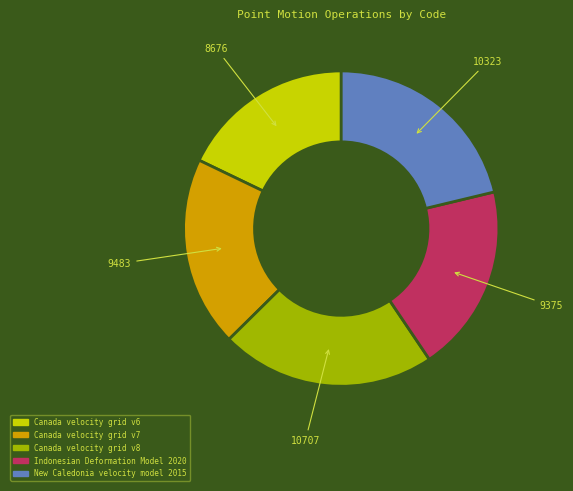

How many segments does this pie chart have?

5